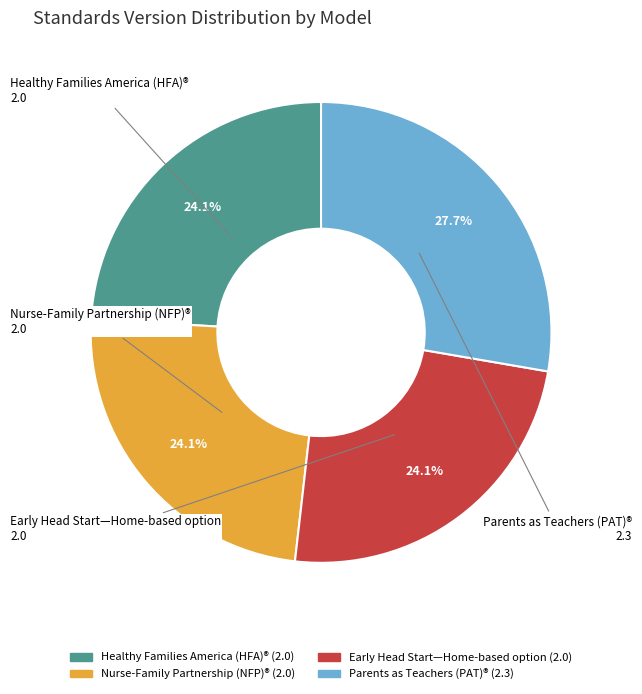

To the nearest percent, what portion does Early Head Start—Home-based option represent?

24%